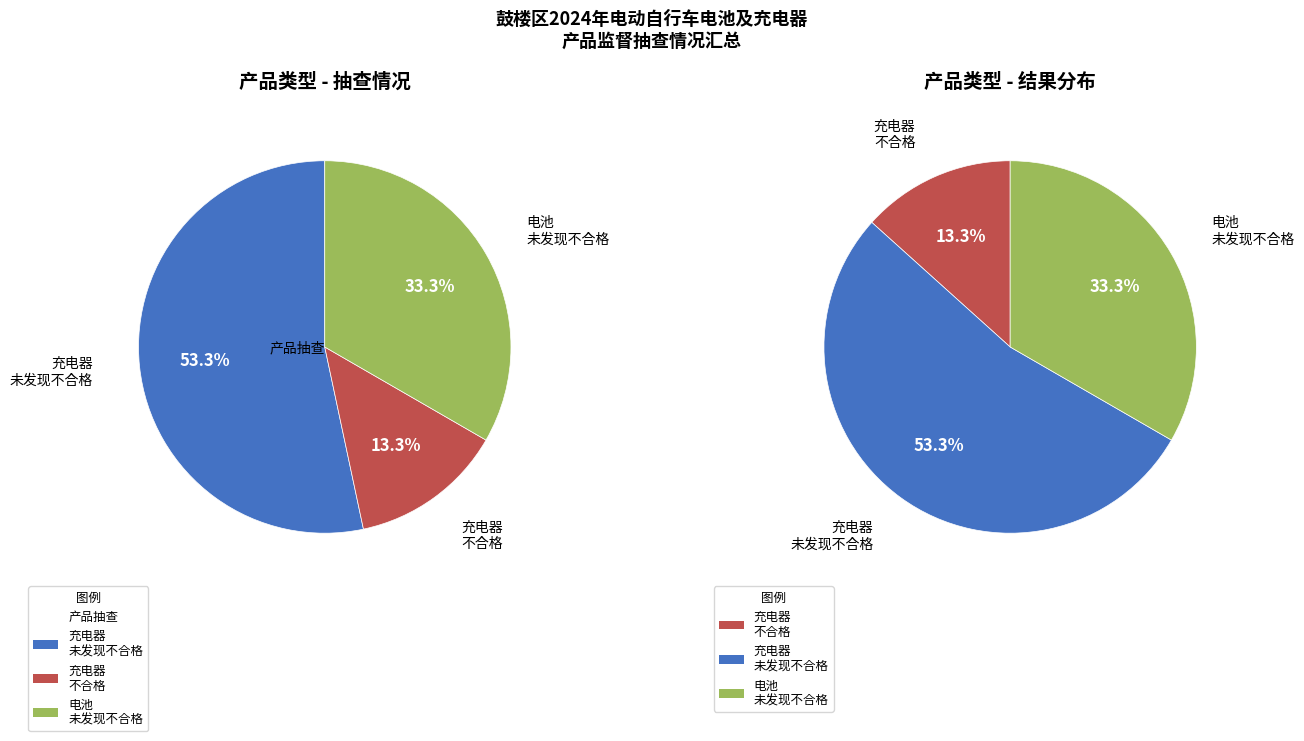

Between 电动自行车电池 and 电动自行车充电器, which is larger?

电动自行车充电器